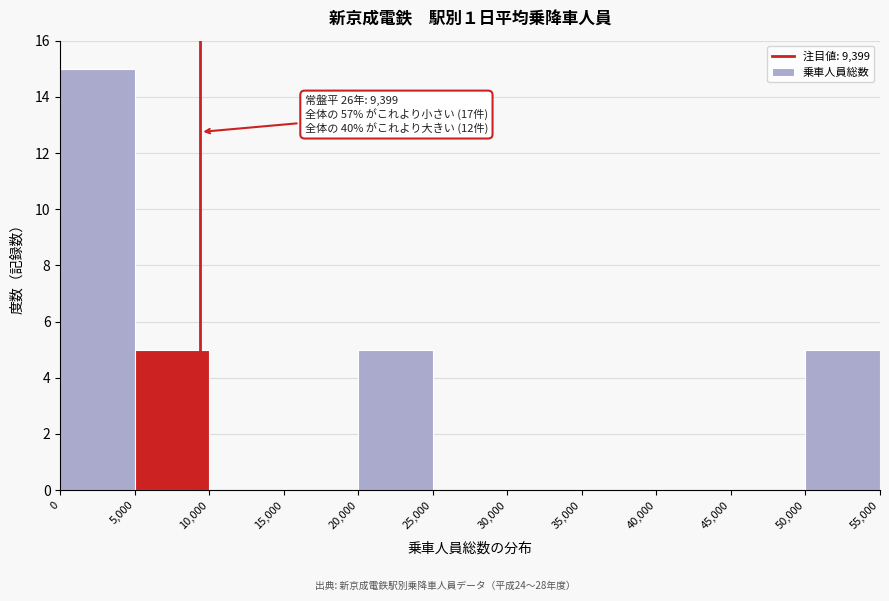

Which range on the x-axis has the tallest bar?

0 to 5,000